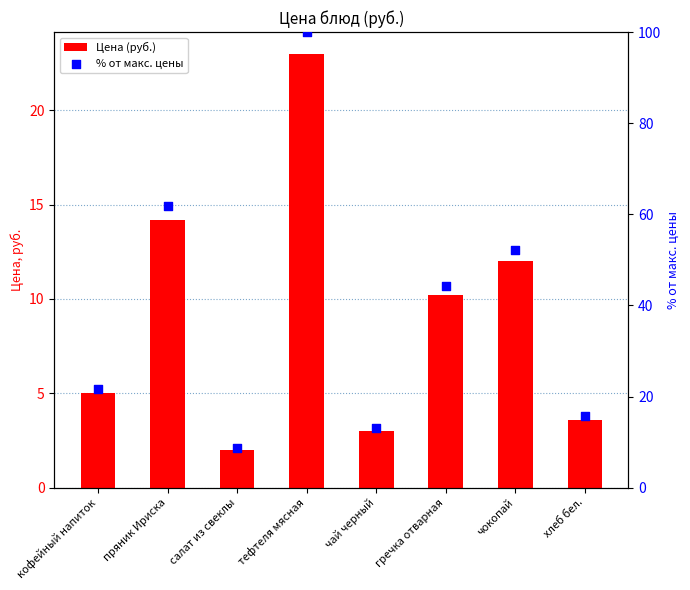

Which series reaches the minimum Y coordinate?

Цена (руб.)